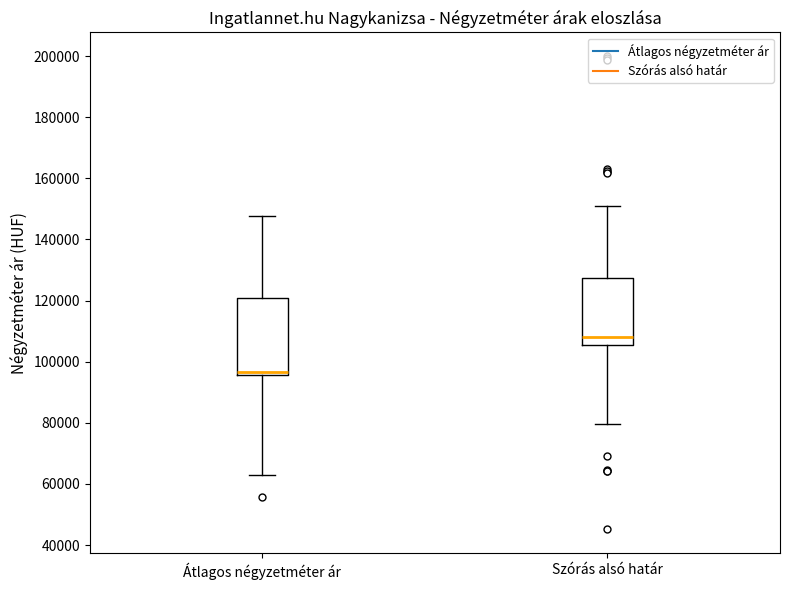

Where is the lower edge of the box for Átlagos négyzetméter ár on the y-axis? The values are not printed on the chart, so give them approximately, as read against the axis.

96000